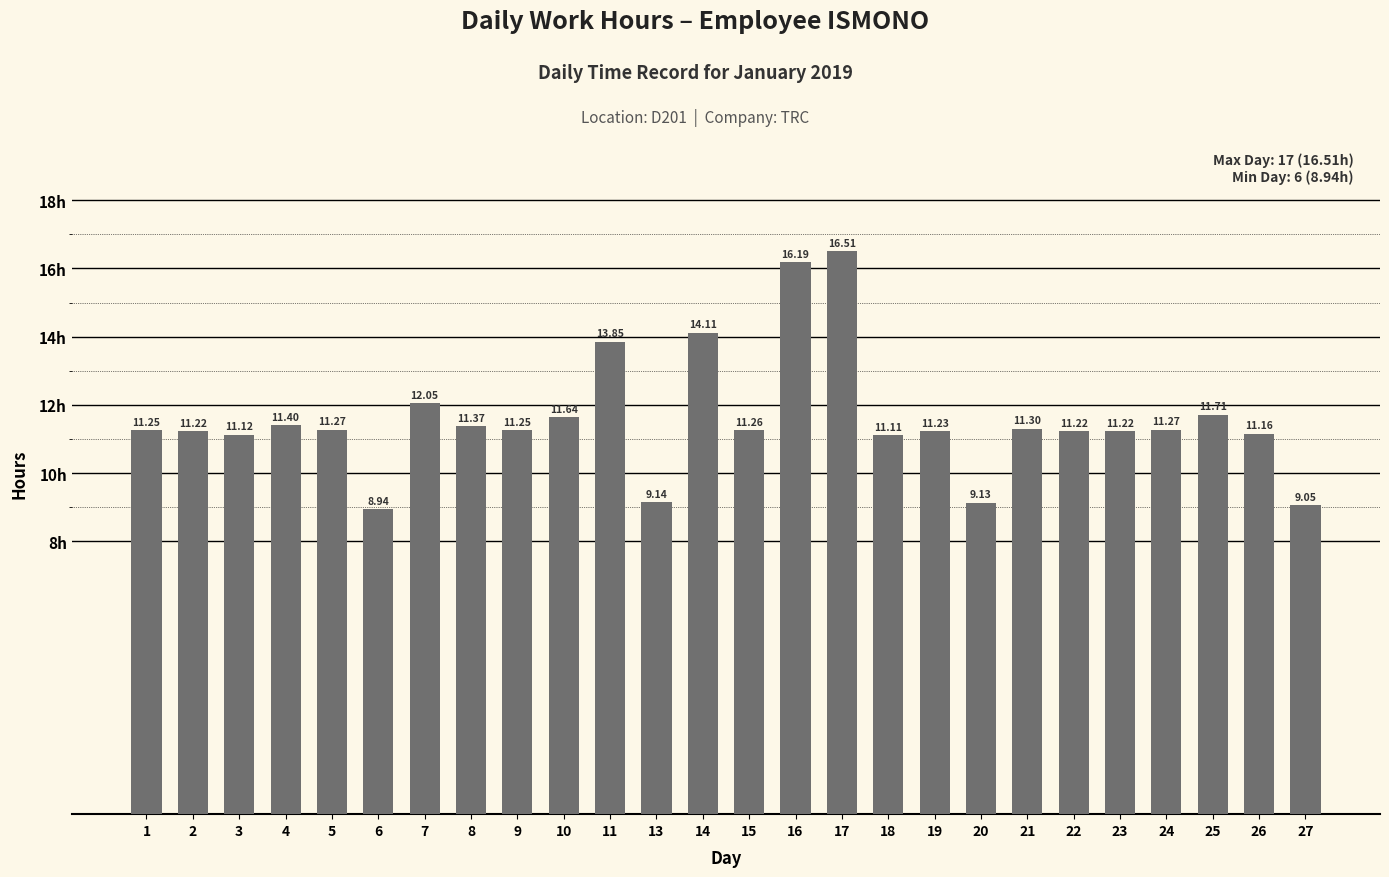

What is the sum of all values?

301.0